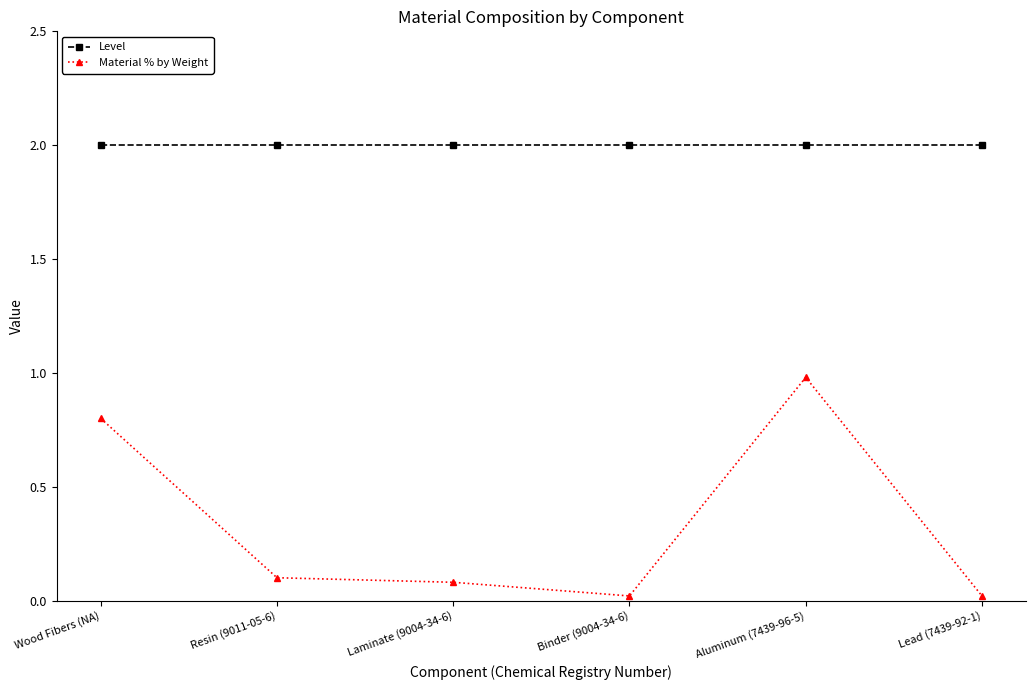

What is the highest value of the Level series?

2.0